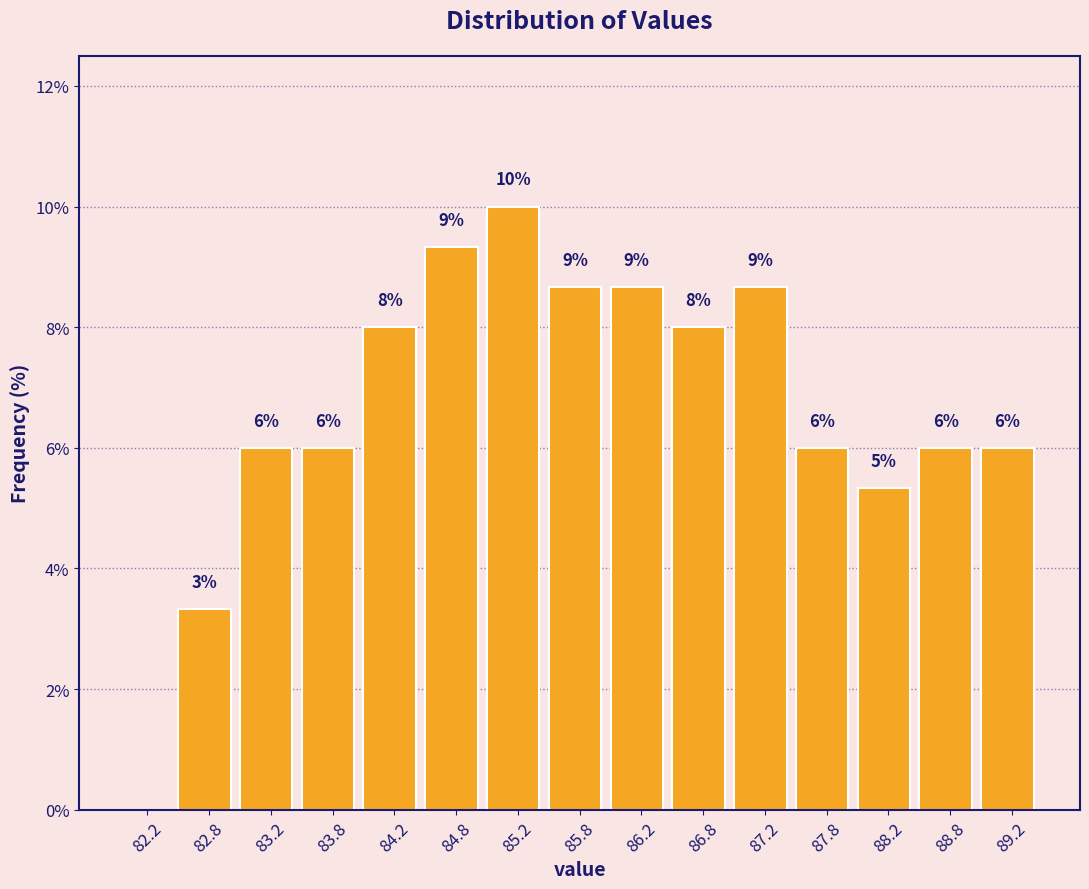

Over which range of the x-axis is the bar tallest?

85.0 to 85.5